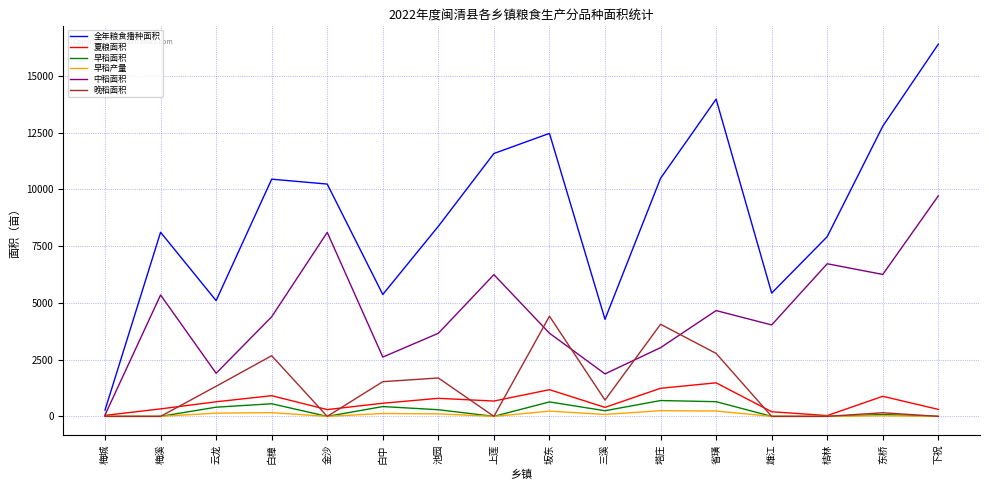

In 夏粮面积, how many points are higher than both neighbors (excluding endpoints)?

5